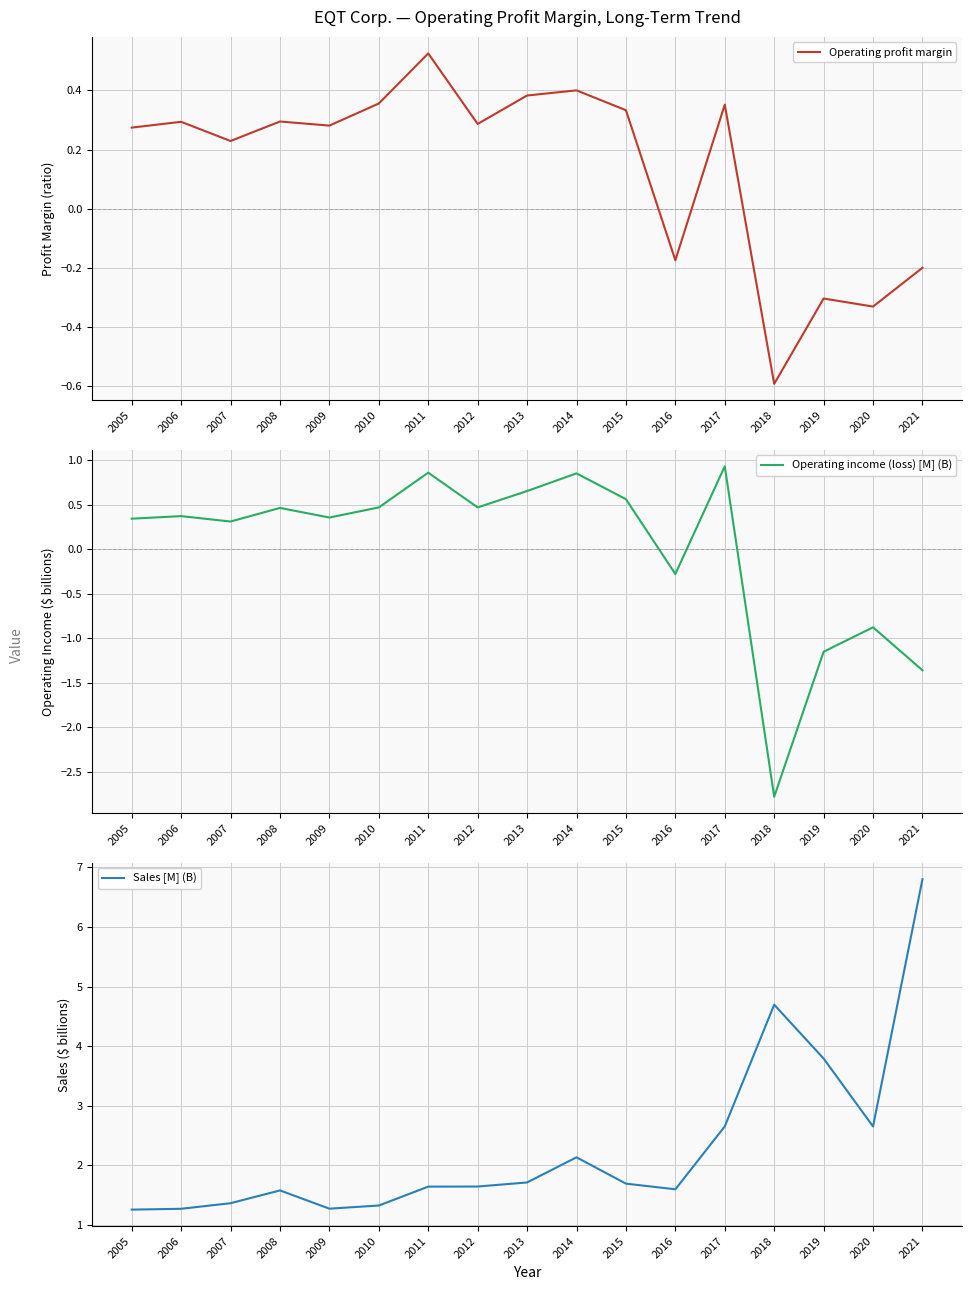

Between which two adjacent categories do Operating profit margin and Operating income (loss) [M] (B) first intersect?

2015 and 2016